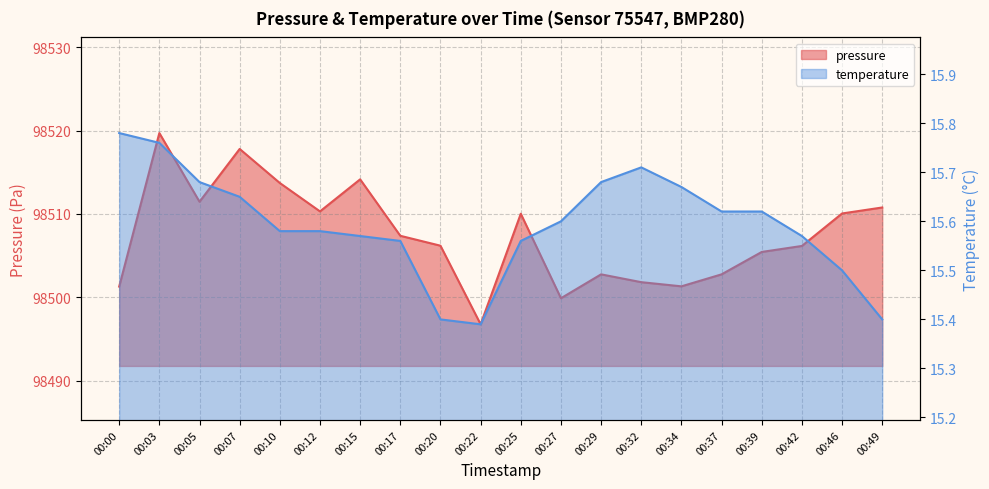

How many interior local valleys does the temperature series have?

1